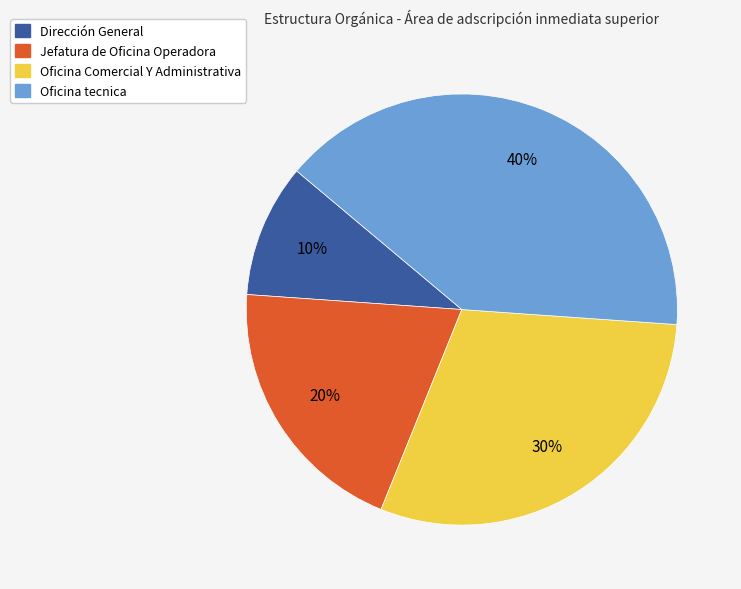

Combined, do Oficina Comercial Y Administrativa and Dirección General account for over 50%?

No